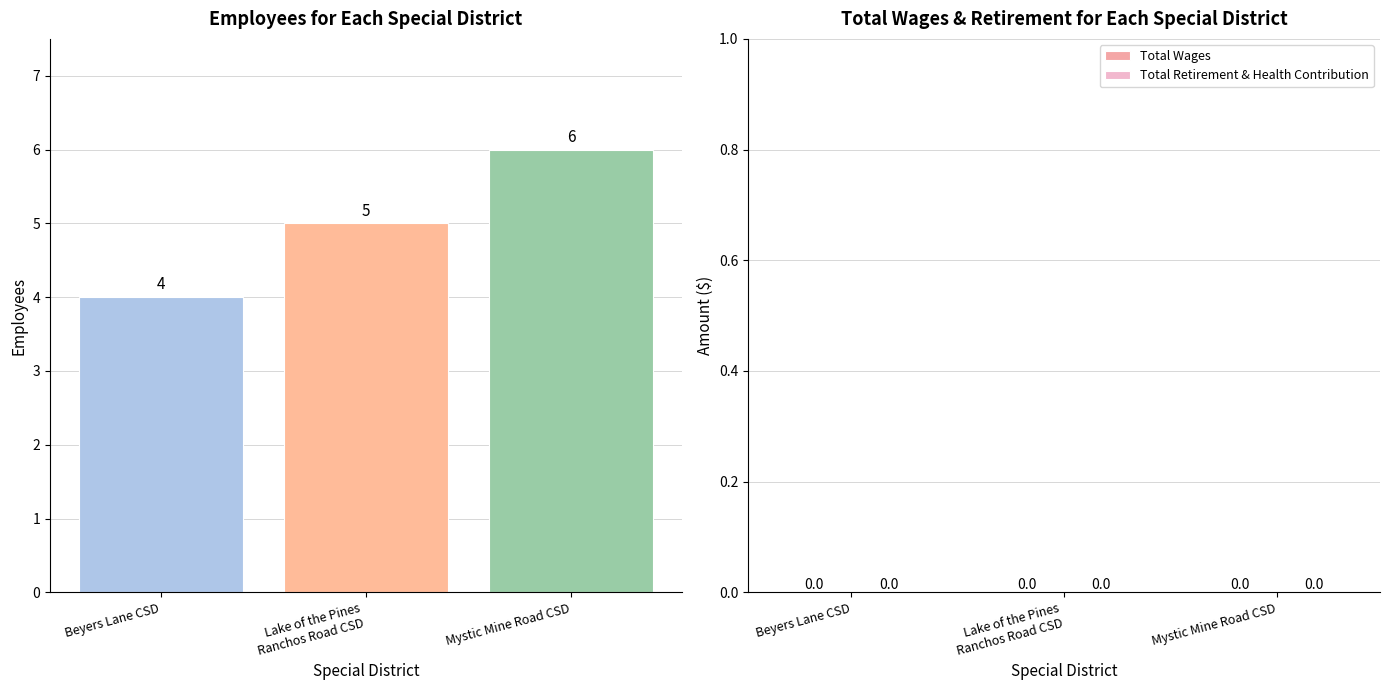

Count the number of data series in this chart.

3